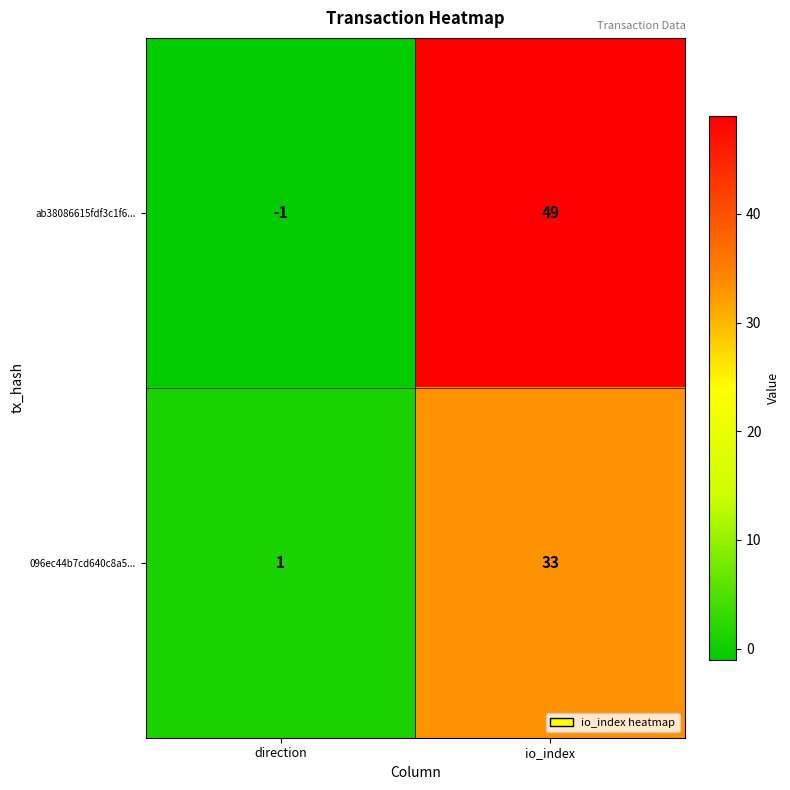

Which series changed the most between direction and io_index?

ab38086615fdf3c1f6...